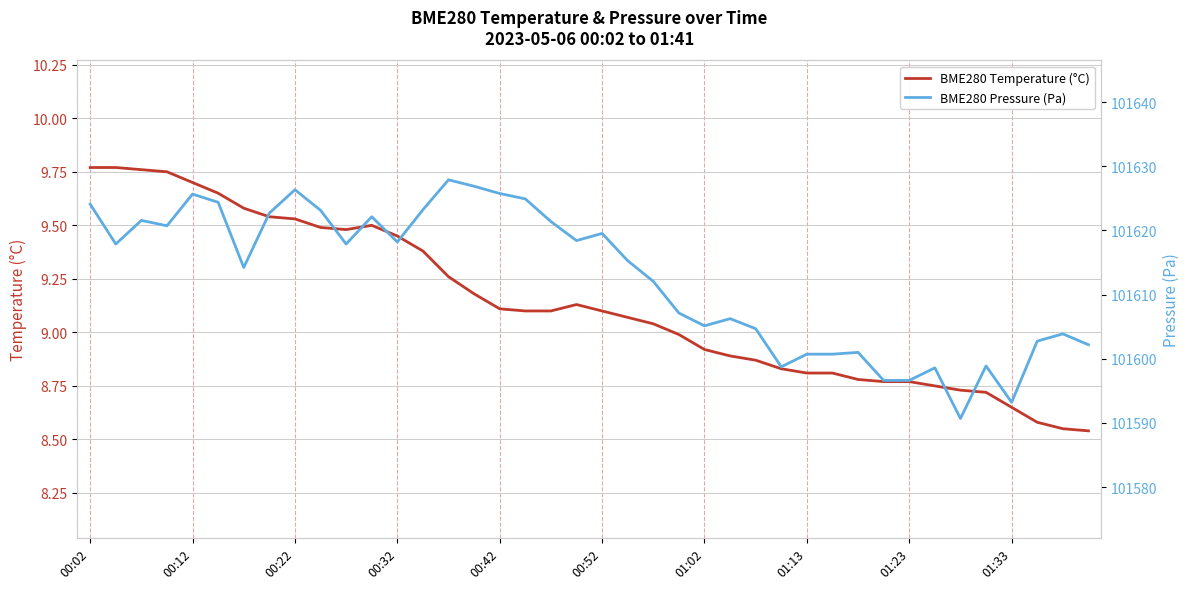

The value of BME280 Temperature (°C) at 01:02 is 2.6. True or false?

False